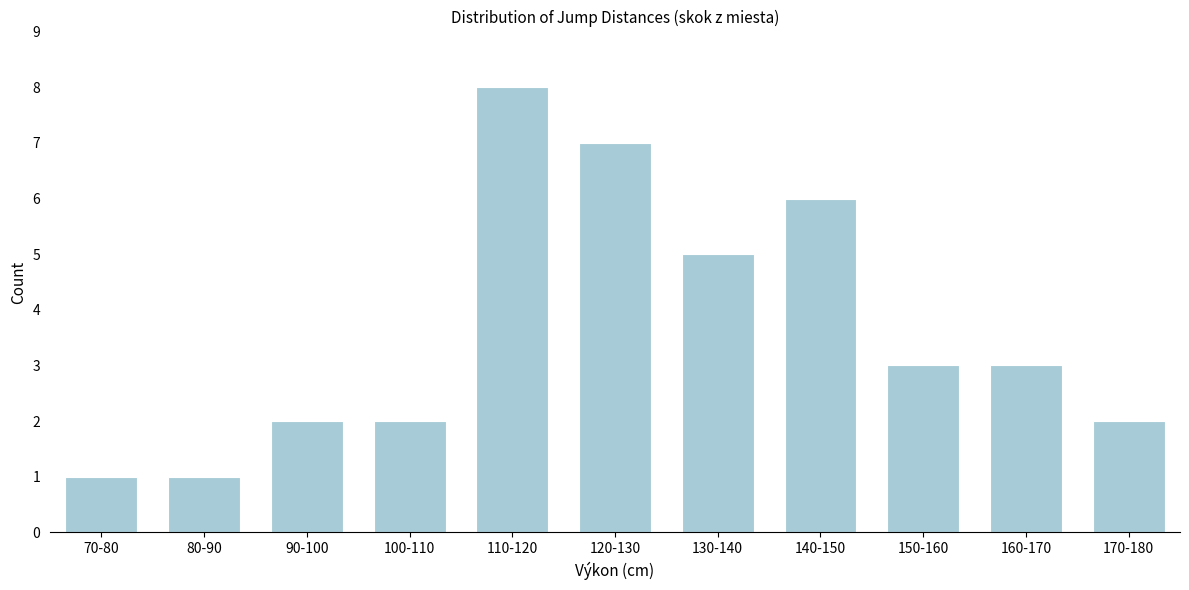

Reading right to left, transcribe all the data shown in this chart.

2	3	3	6	5	7	8	2	2	1	1